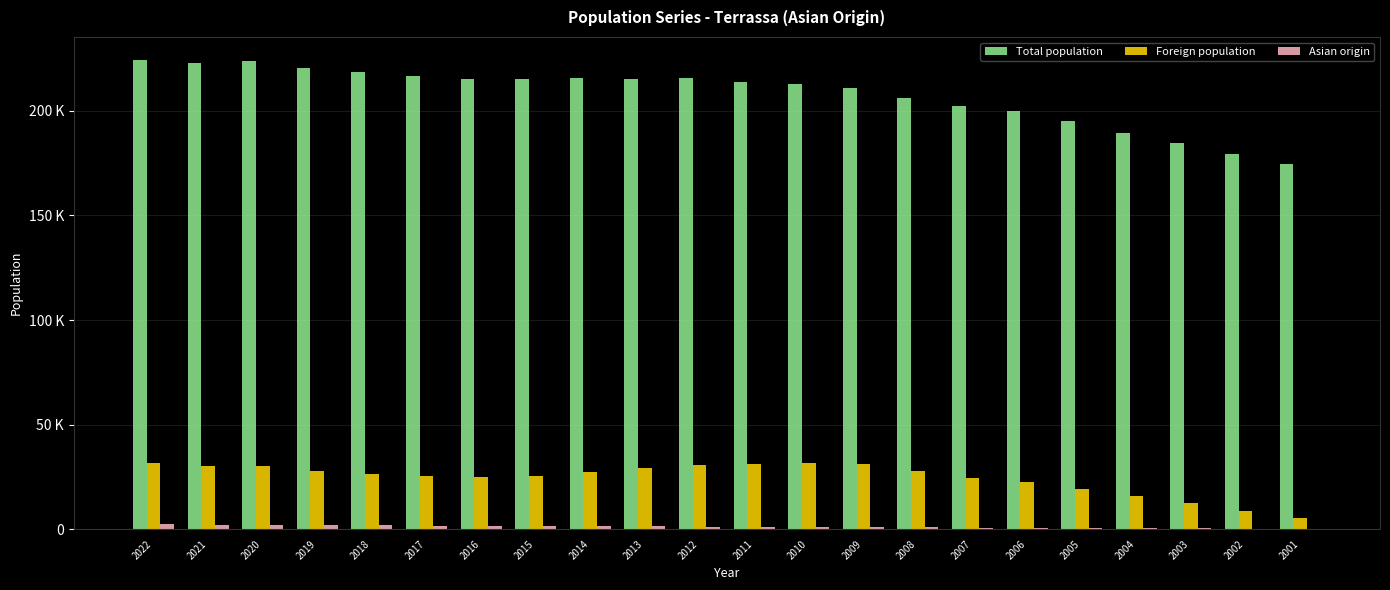

Where does the Total population series first go above 215055?

2022